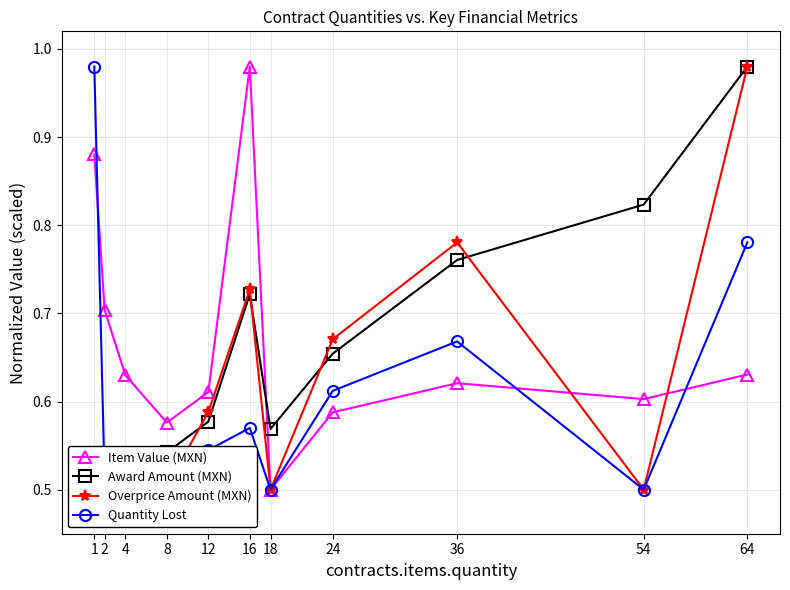

At how many categories does at least one series exceed 0?

11